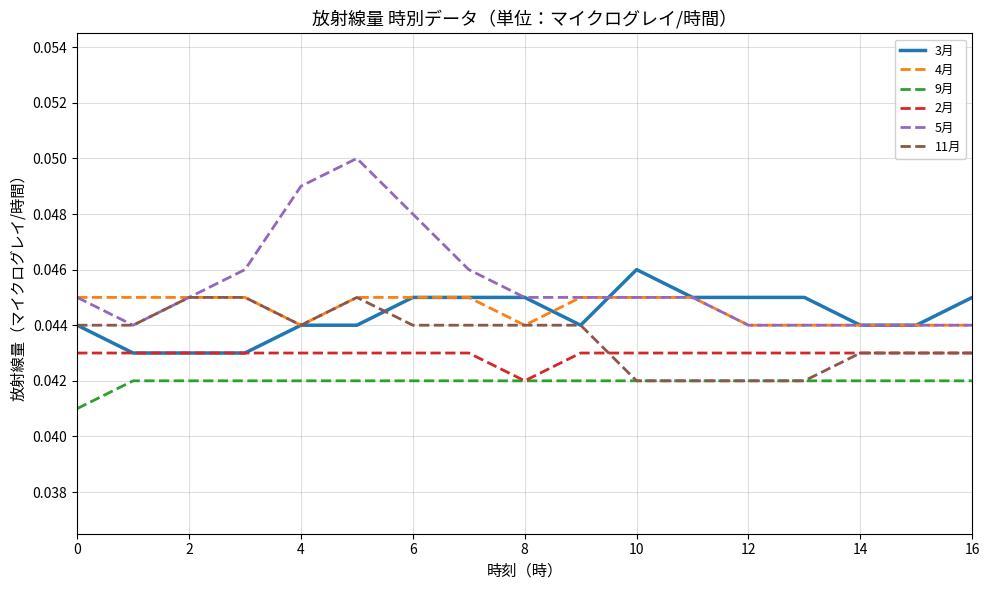

Count the 3月 values in the range 0 to 1.

17